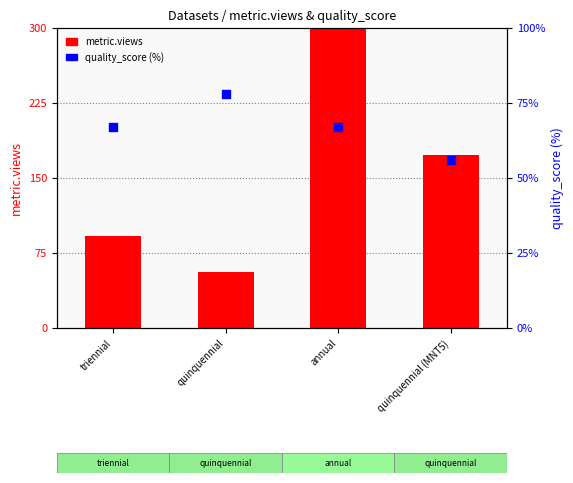

What are all the series names shown in the legend?

metric.views, quality_score (%)